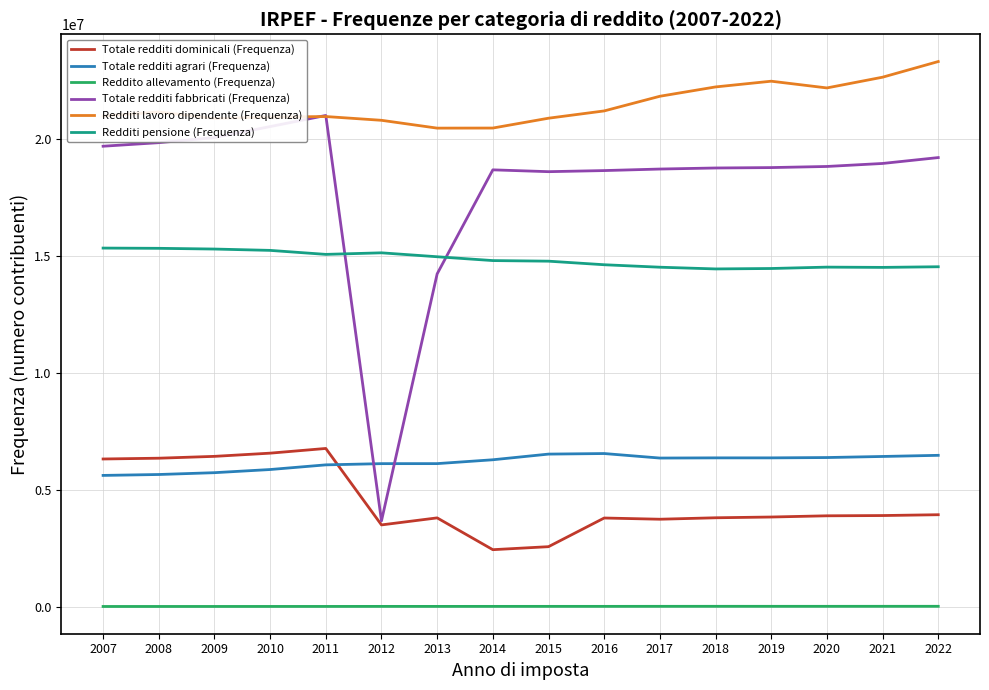

Rank the series at 2022 from highest to lowest value.

Redditi lavoro dipendente (Frequenza), Totale redditi fabbricati (Frequenza), Redditi pensione (Frequenza), Totale redditi agrari (Frequenza), Totale redditi dominicali (Frequenza), Reddito allevamento (Frequenza)